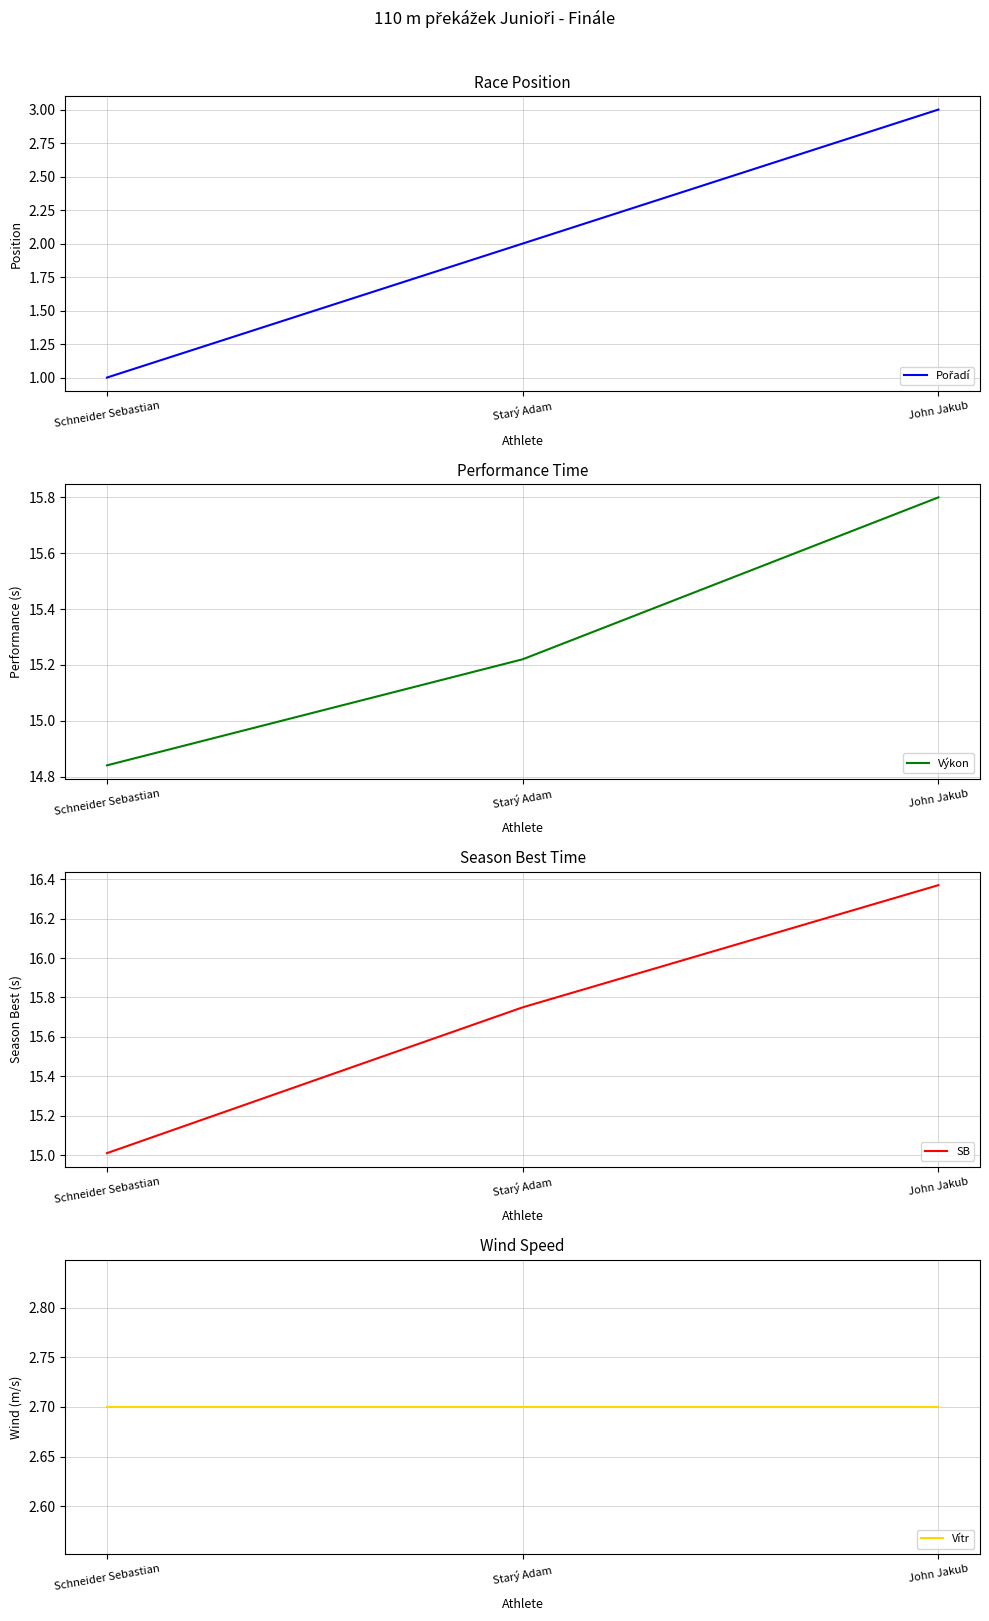

Which series has the largest range (max minus min)?

Pořadí